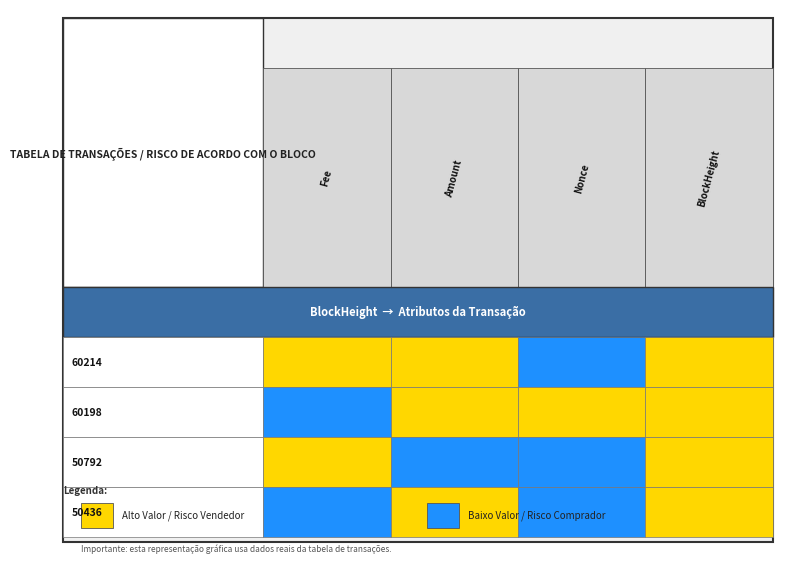

List the series in order of their peak value, highest first.

60214, 60198, 50436, 50792